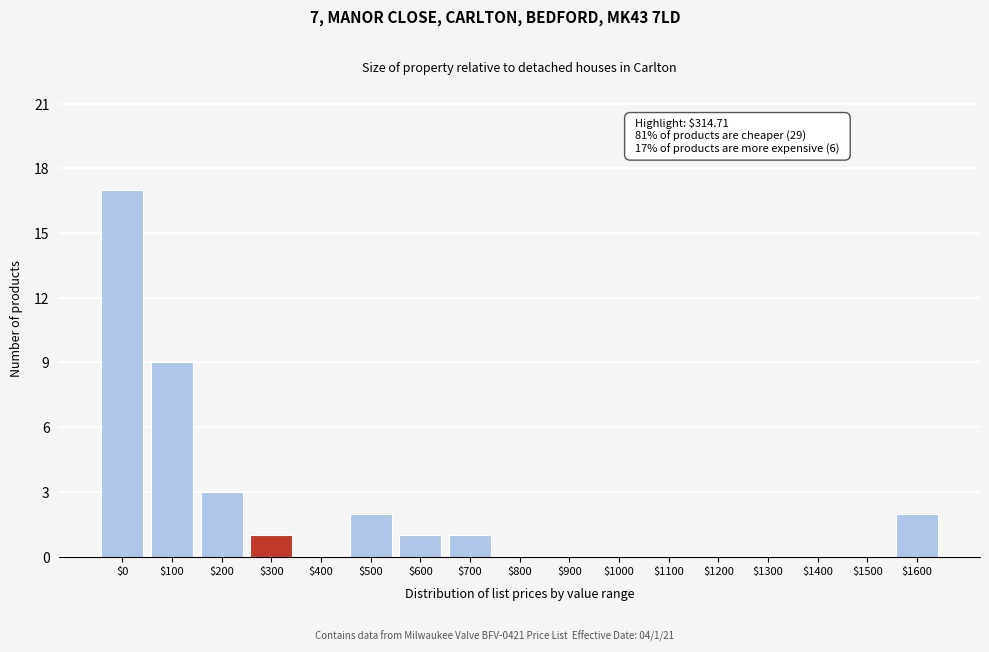

What is the sum of all values?

36